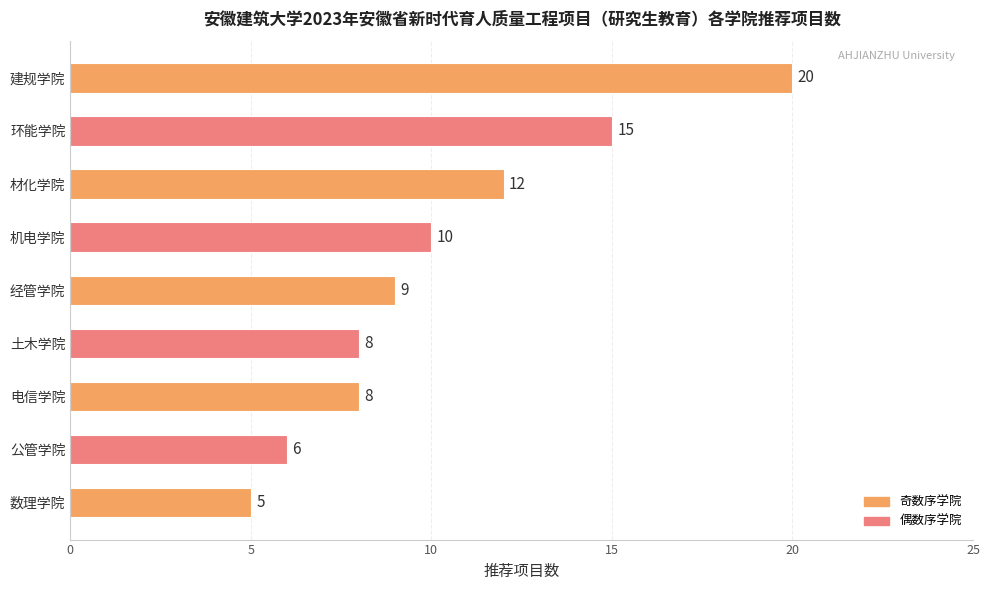

What is the average value?

10